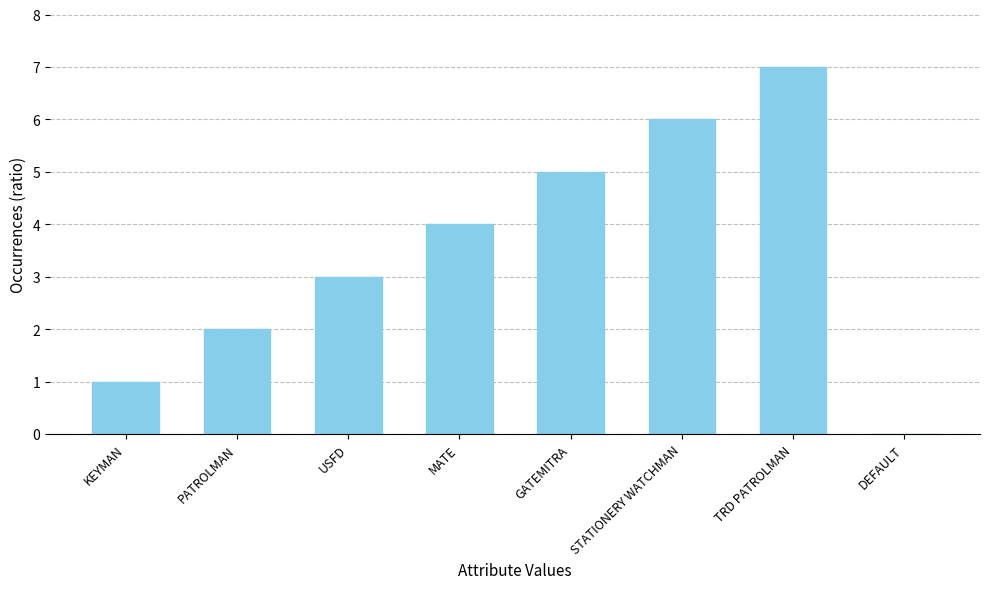

Reading left to right, extract all data points from this chart.

KEYMAN=1	PATROLMAN=2	USFD=3	MATE=4	GATEMITRA=5	STATIONERY WATCHMAN=6	TRD PATROLMAN=7	DEFAULT=0